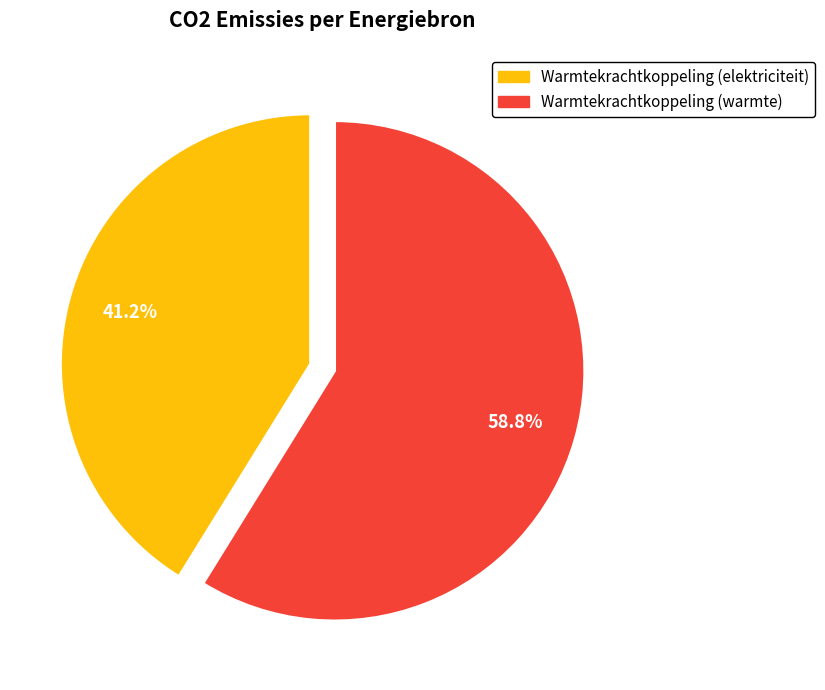

The Warmtekrachtkoppeling (warmte) slice represents 59% of the pie. True or false?

True